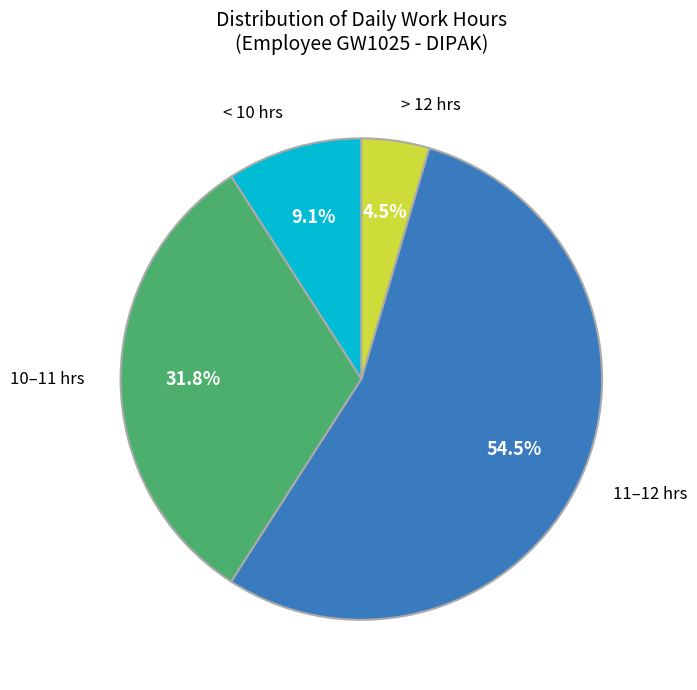

To the nearest percent, what is the average slice percentage?

25%